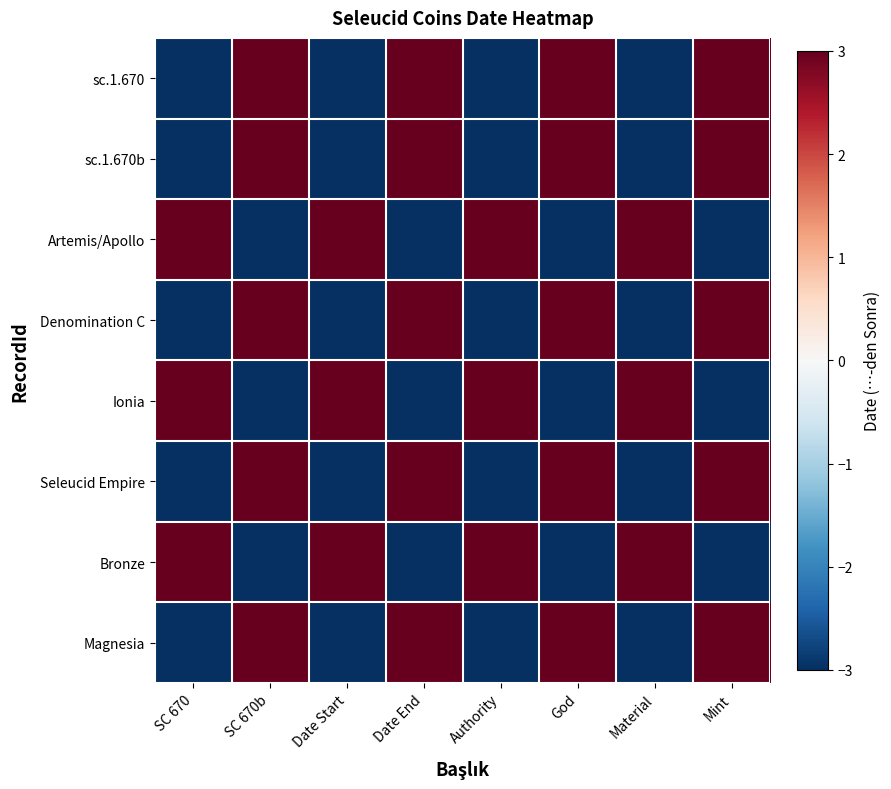

Which label corresponds to the smallest value in the chart?

SC 670